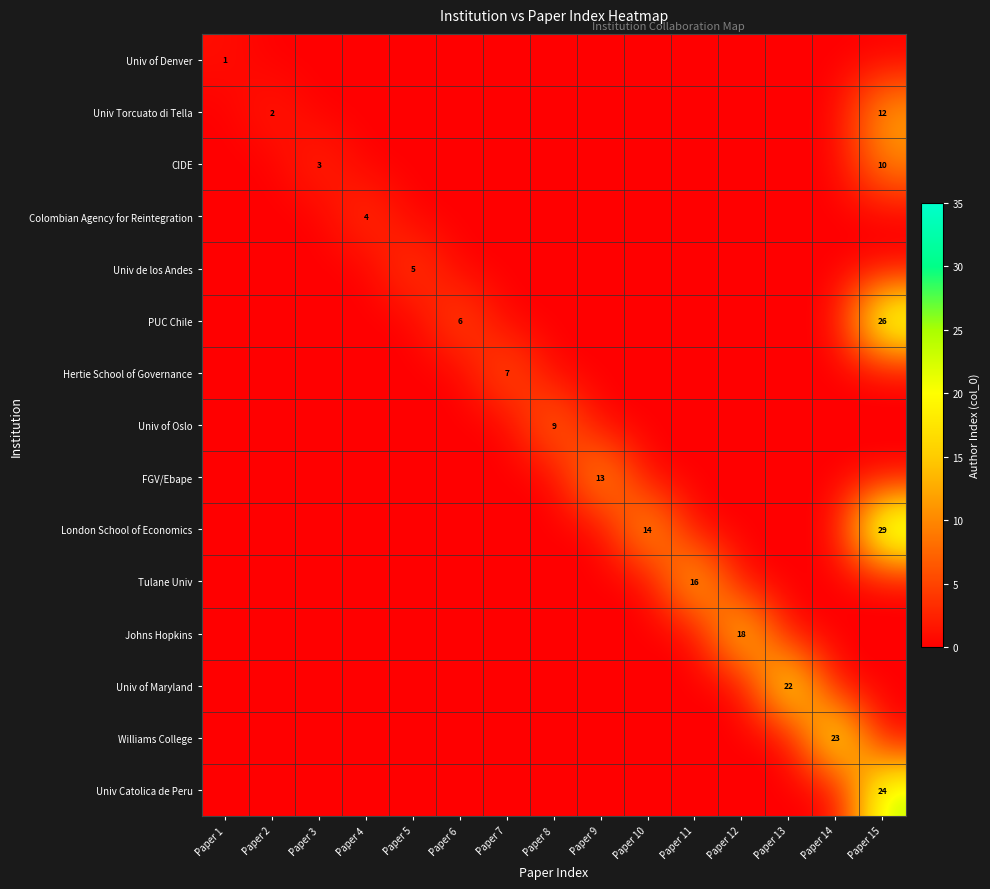

Which category has the lowest value across all series?

Paper 2